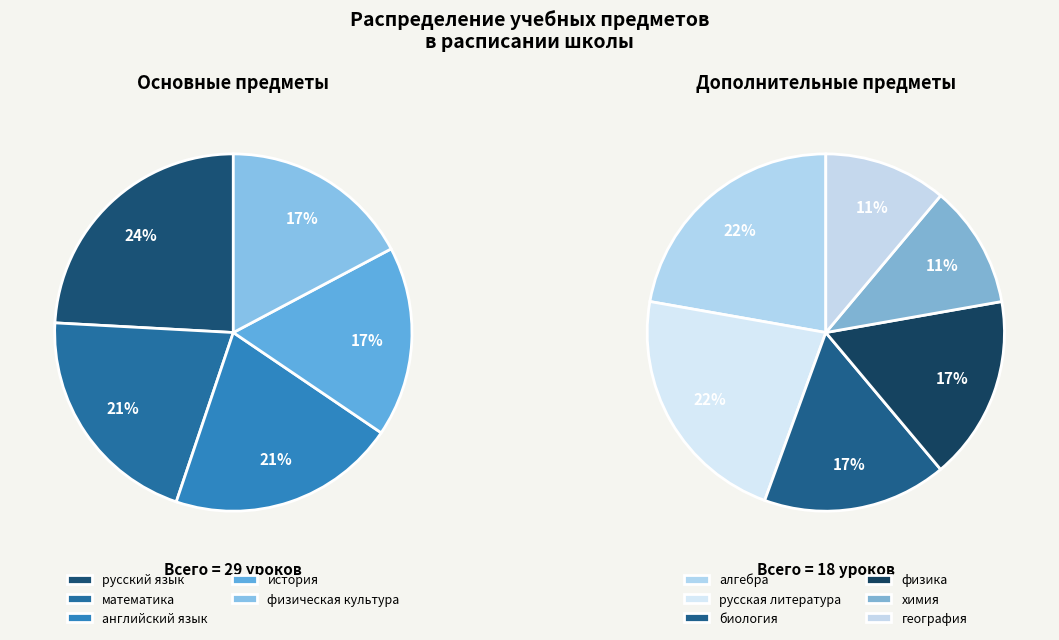

Which has a higher value, русский язык or алгебра?

русский язык